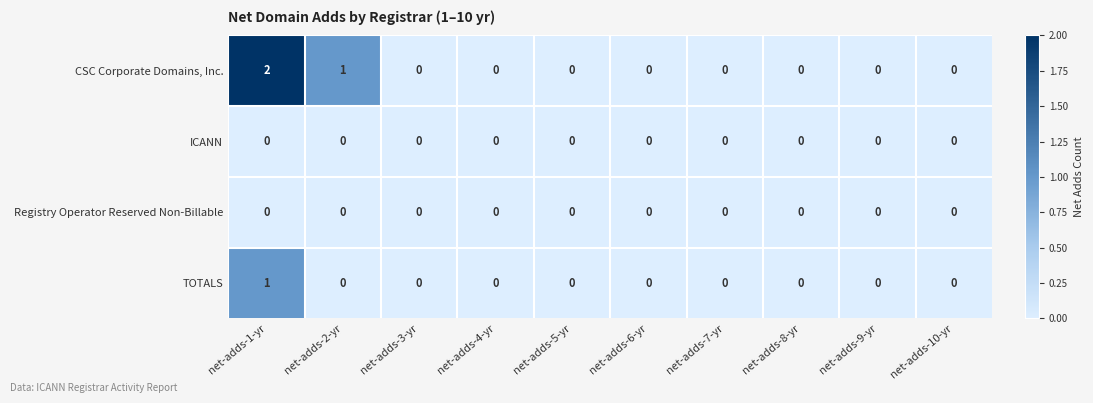

Which series has the largest total across all categories?

CSC Corporate Domains, Inc.